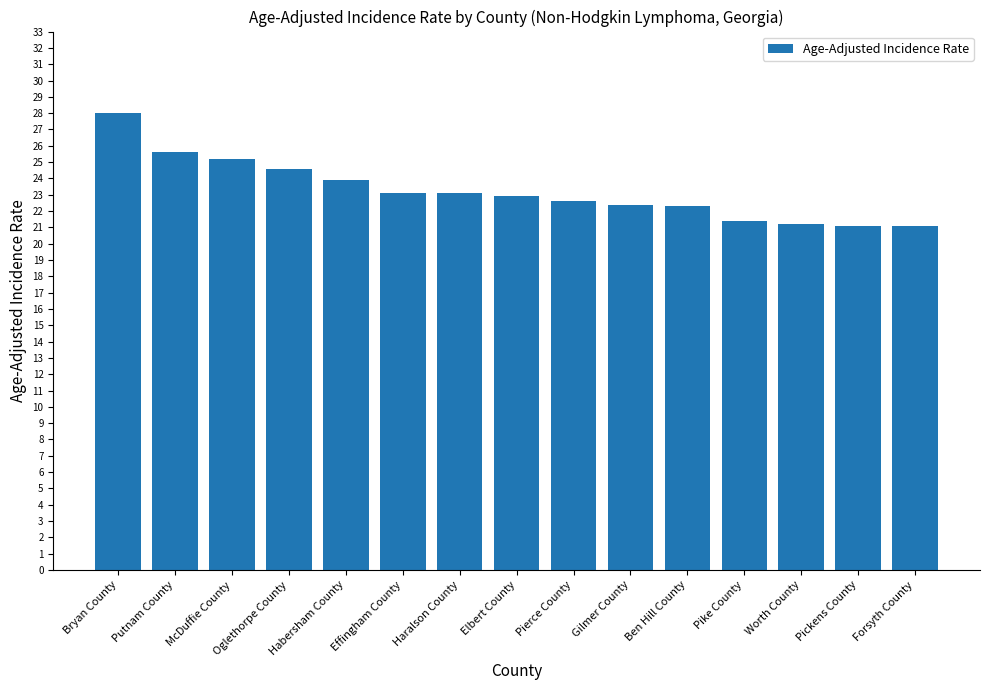

How many categories are shown in the chart?

15